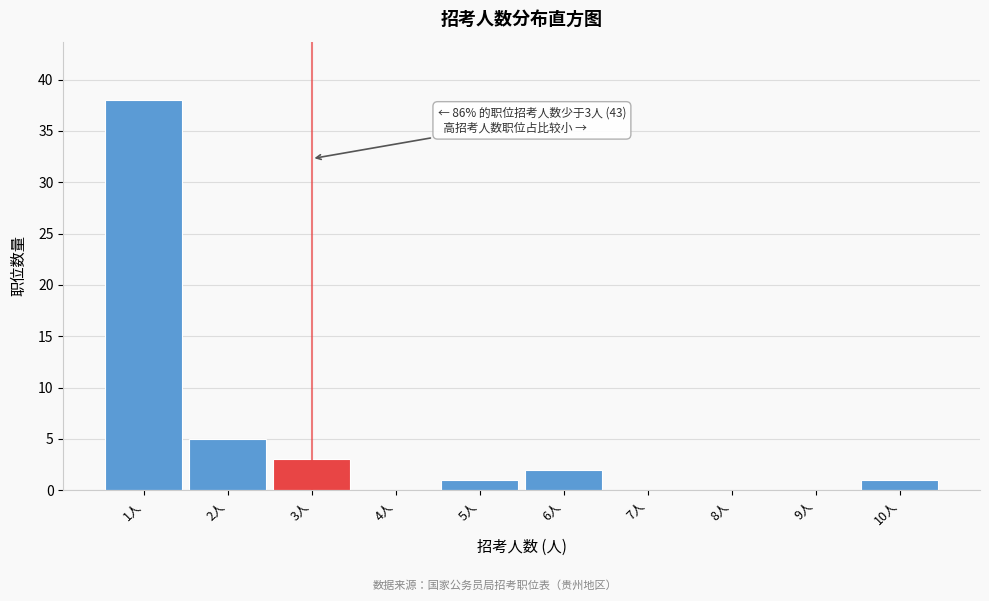

Which range on the x-axis has the tallest bar?

0.5 to 1.5